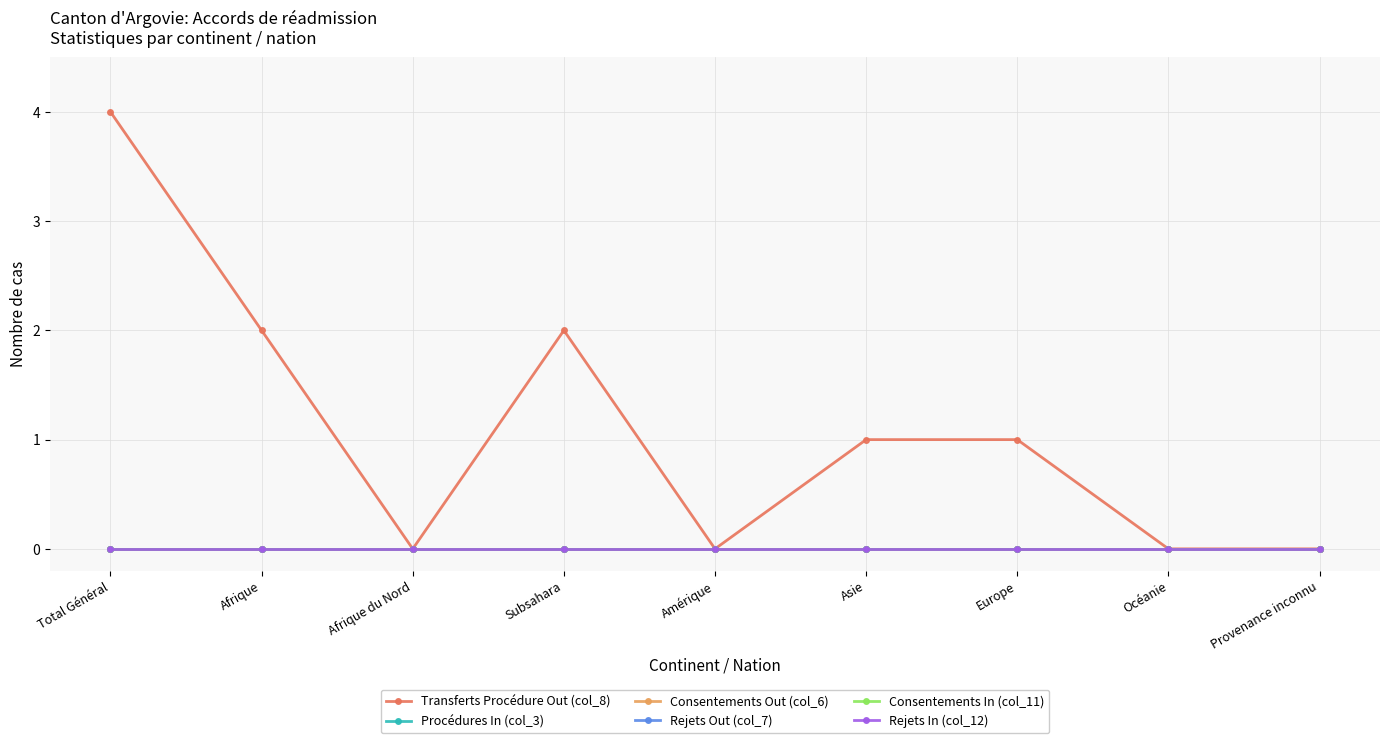

Rank the series at Total Général from lowest to highest value.

Procédures In (col_3), Consentements Out (col_6), Rejets Out (col_7), Consentements In (col_11), Rejets In (col_12), Transferts Procédure Out (col_8)